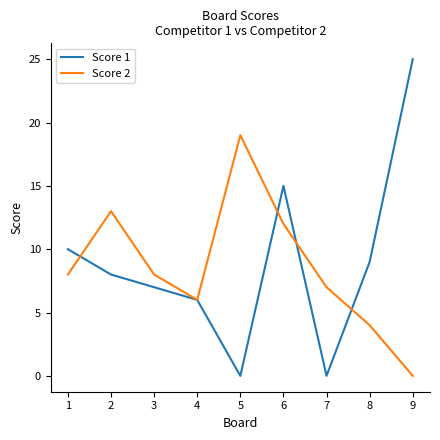

Which series has the widest spread of values?

Score 1